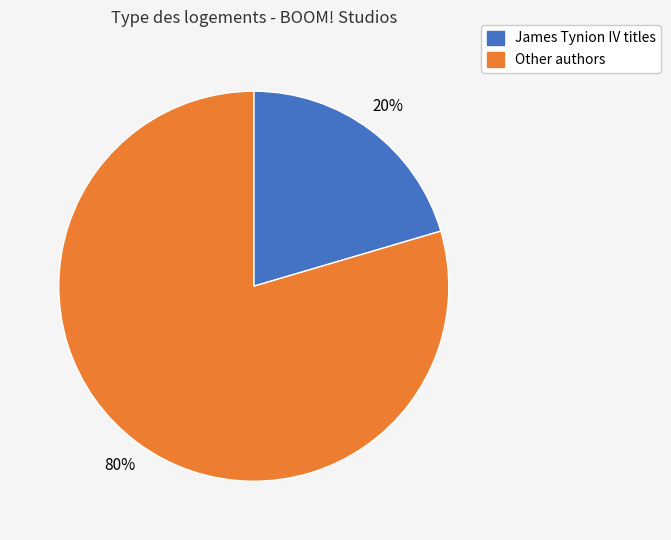

Is it true that James Tynion IV titles is 20% of the pie?

True